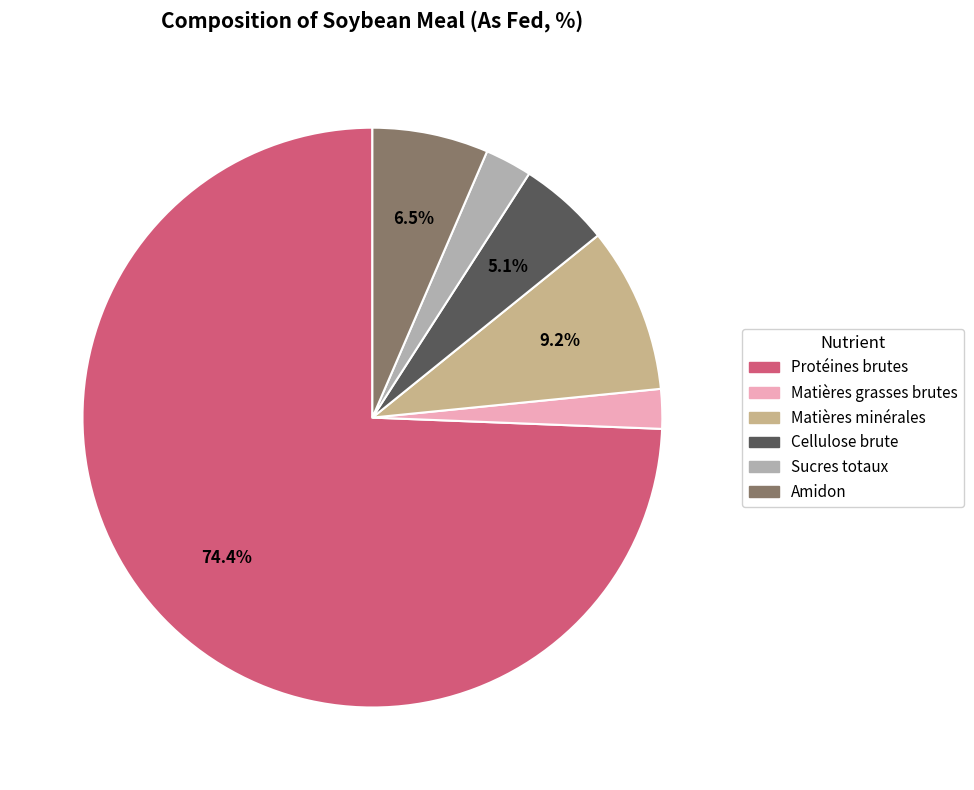

The Sucres totaux slice represents 3% of the pie. True or false?

True